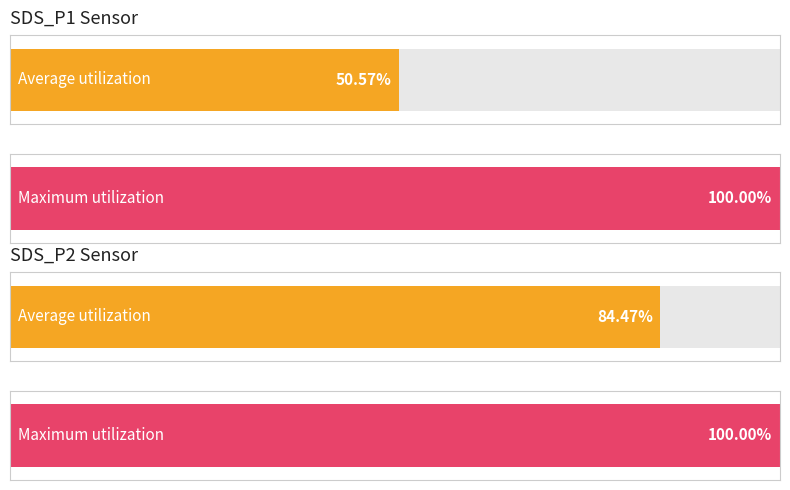

Rank the series at SDS_P1 from lowest to highest value.

Average utilization, Maximum utilization